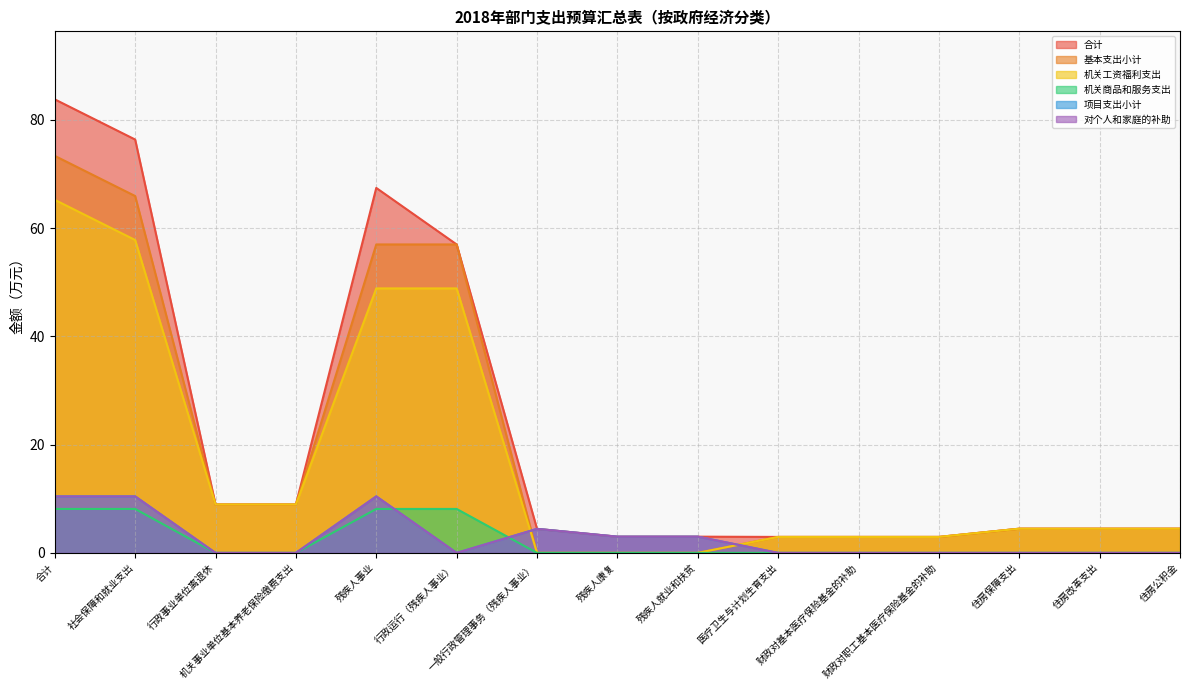

What is the difference between the highest and lowest values at 行政事业单位离退休?

8.9